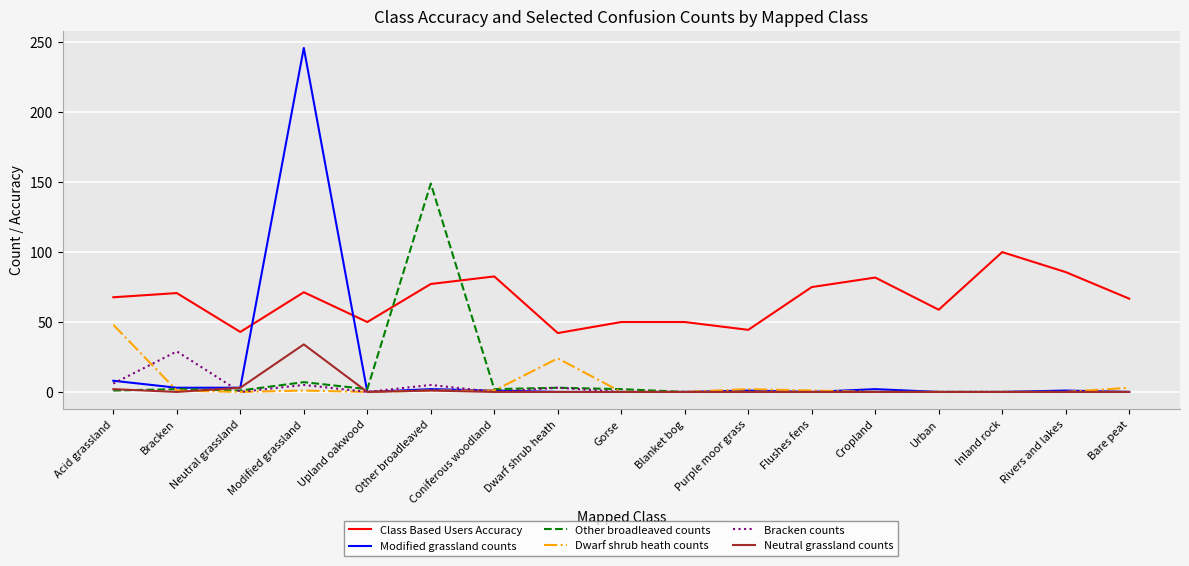

What is the maximum value shown in the chart?

246.0